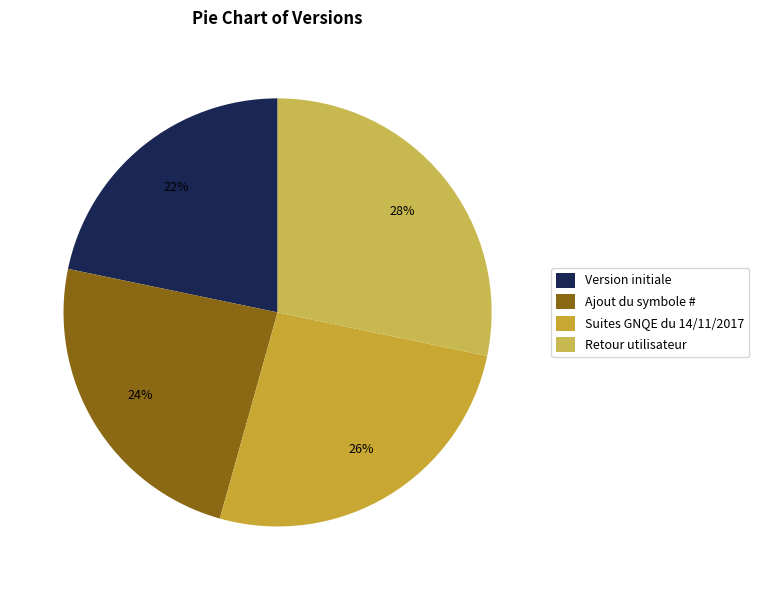

Rank the categories by value from highest to lowest.

Retour utilisateur, Suites GNQE du 14/11/2017, Ajout du symbole #, Version initiale